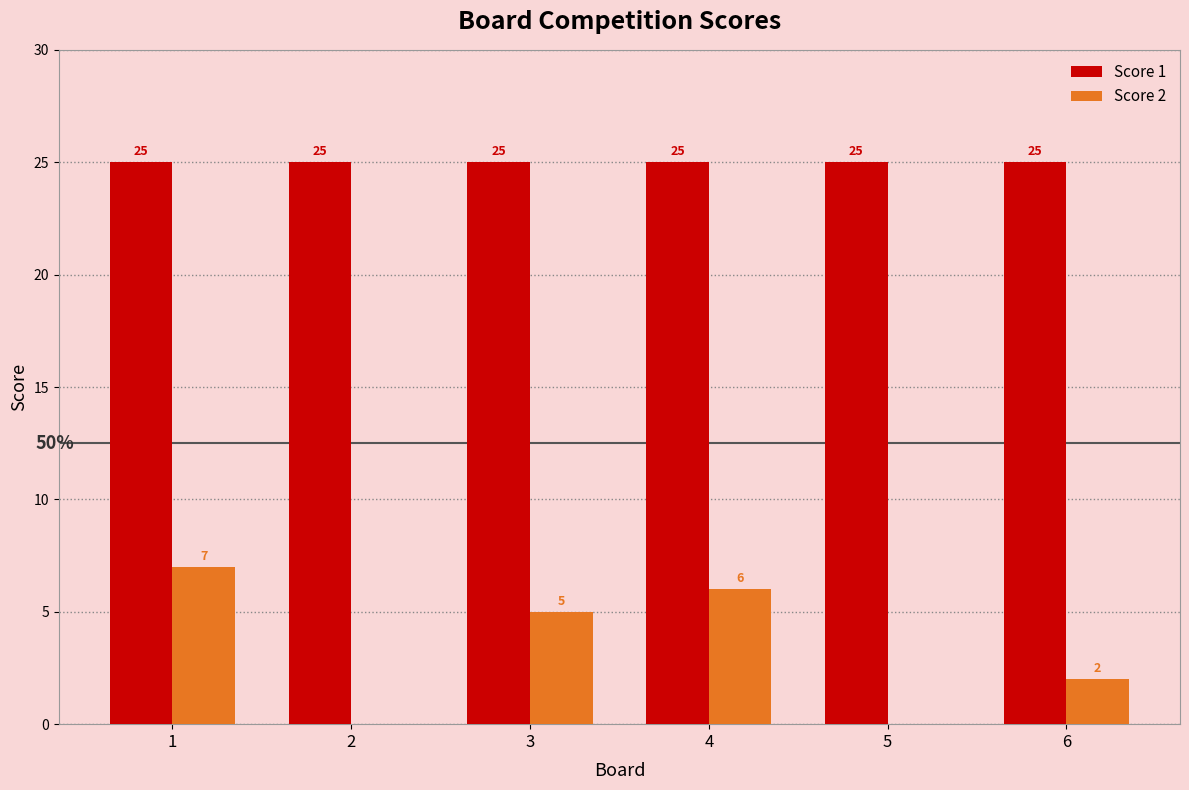

Is it true that Score 1 equals 25 at 5?

True